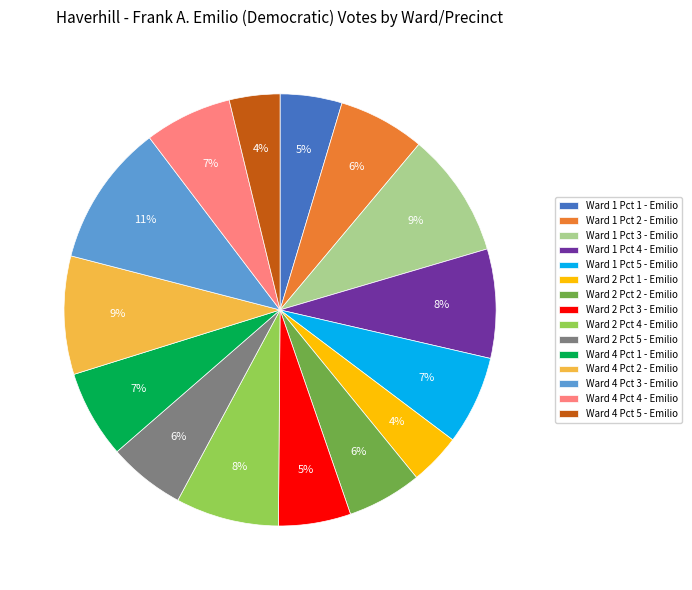

Which category has the biggest portion of the pie?

Ward 4 Pct 3 - Emilio